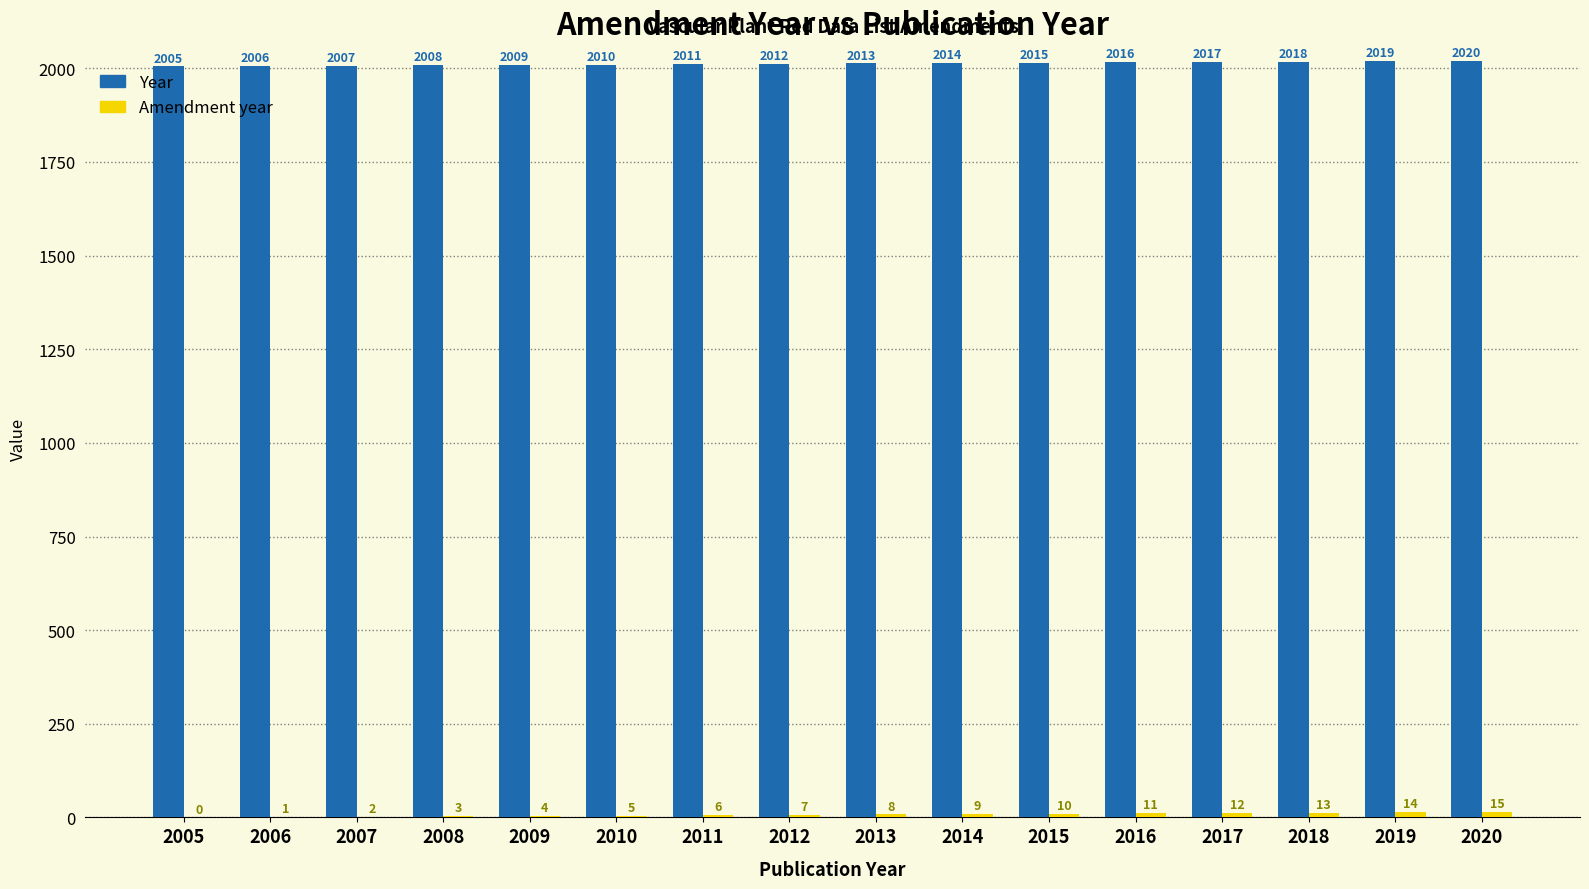

Are the bars horizontal?

No